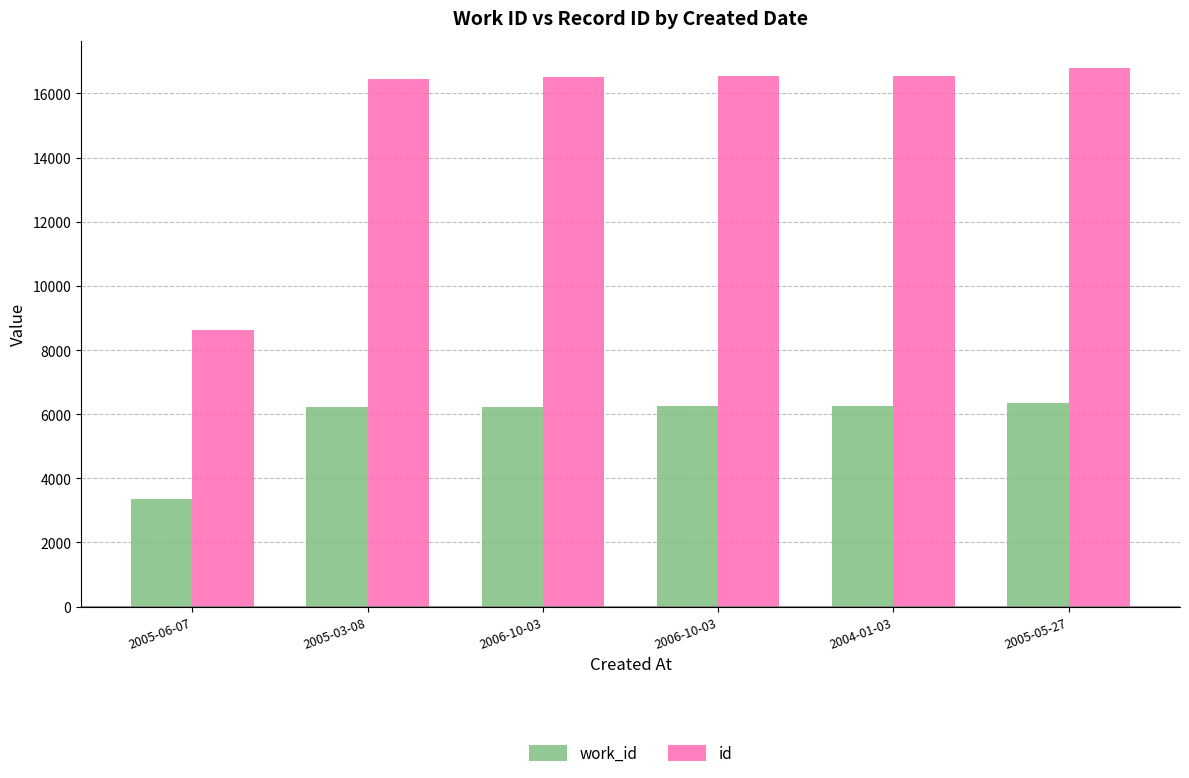

What are all the series names shown in the legend?

work_id, id